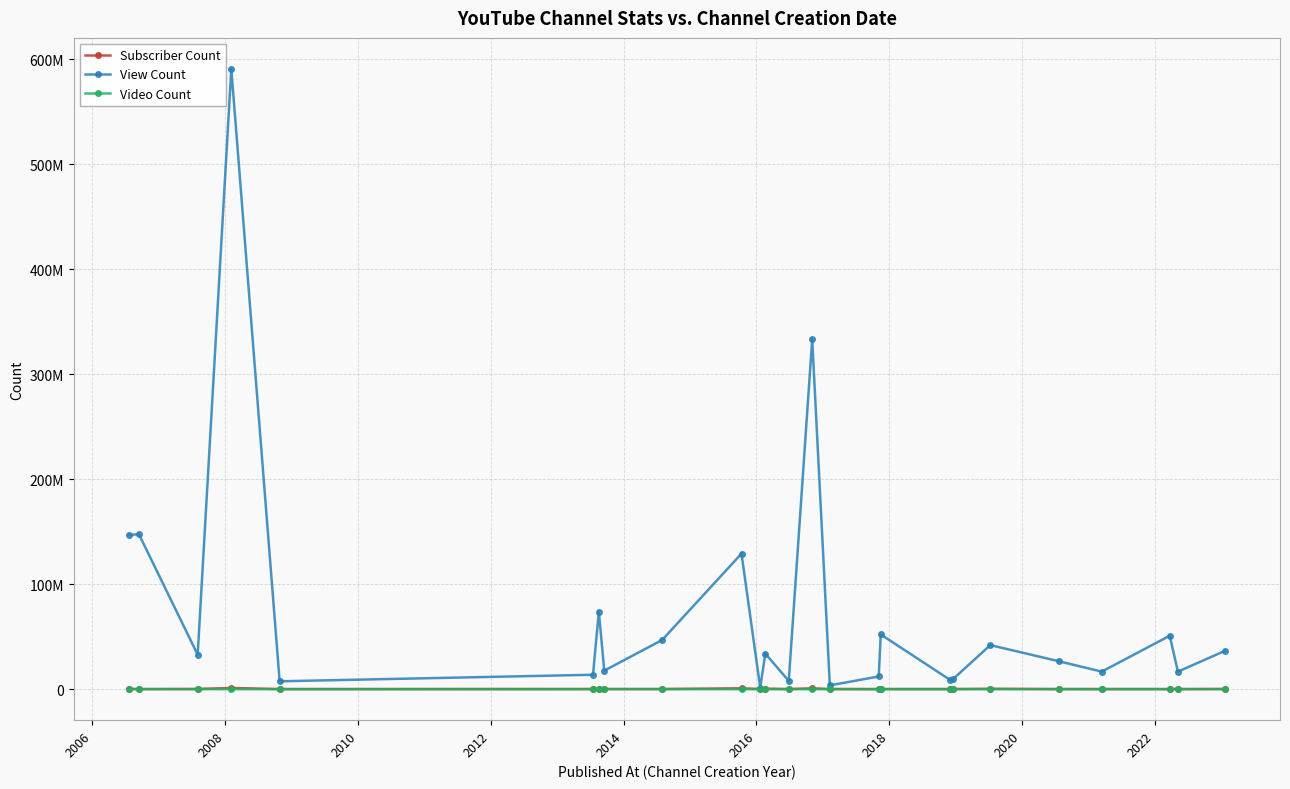

What are all the series names shown in the legend?

Subscriber Count, View Count, Video Count